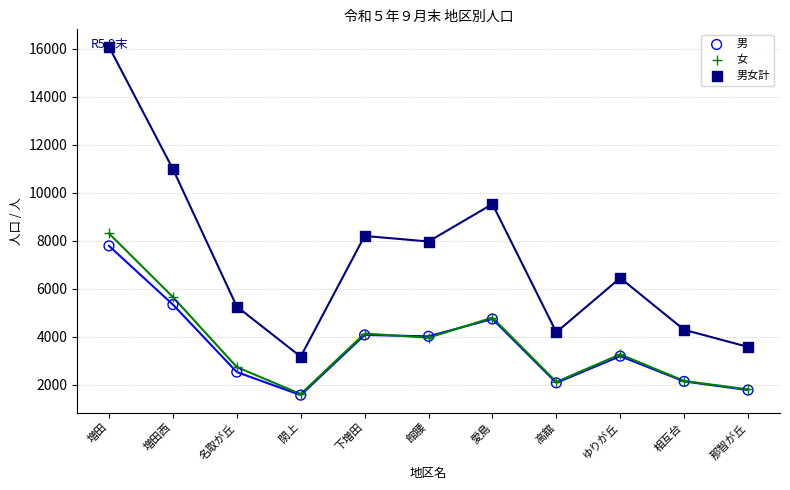

Which series has the largest total across all categories?

男女計